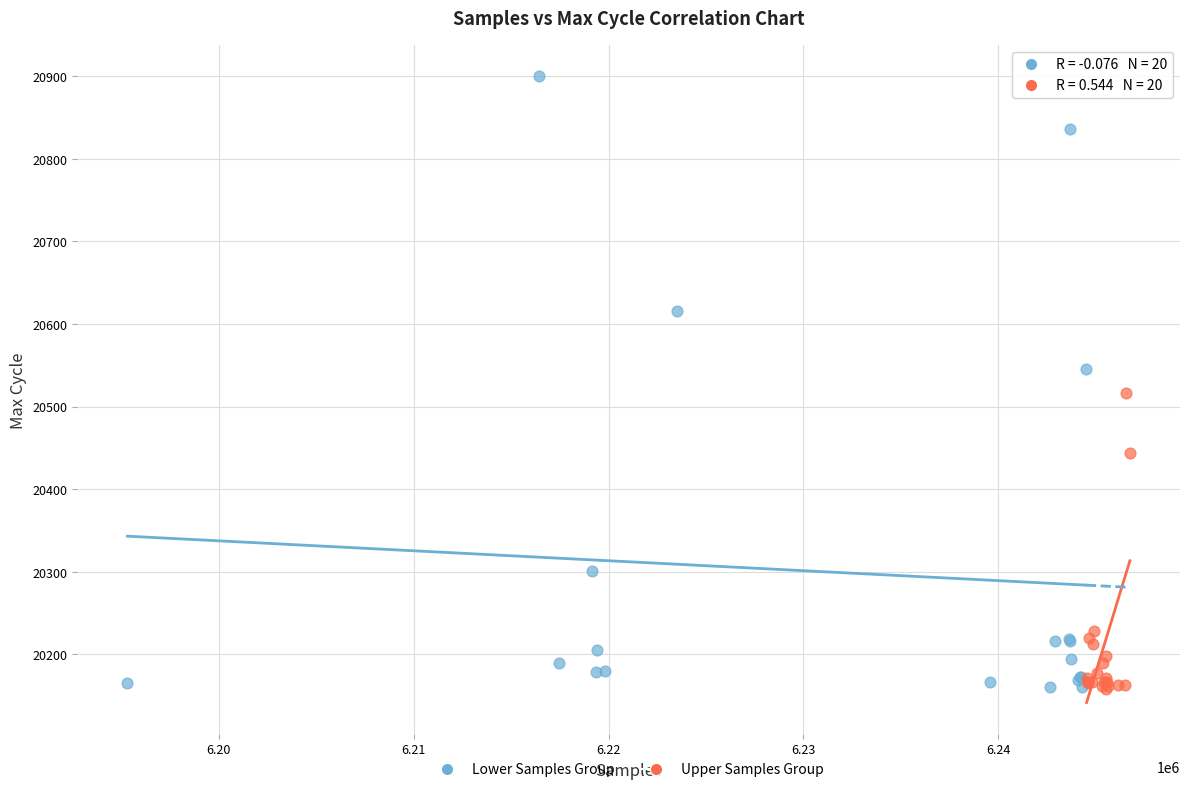

Which series has the widest spread of Y values?

Lower Samples Group